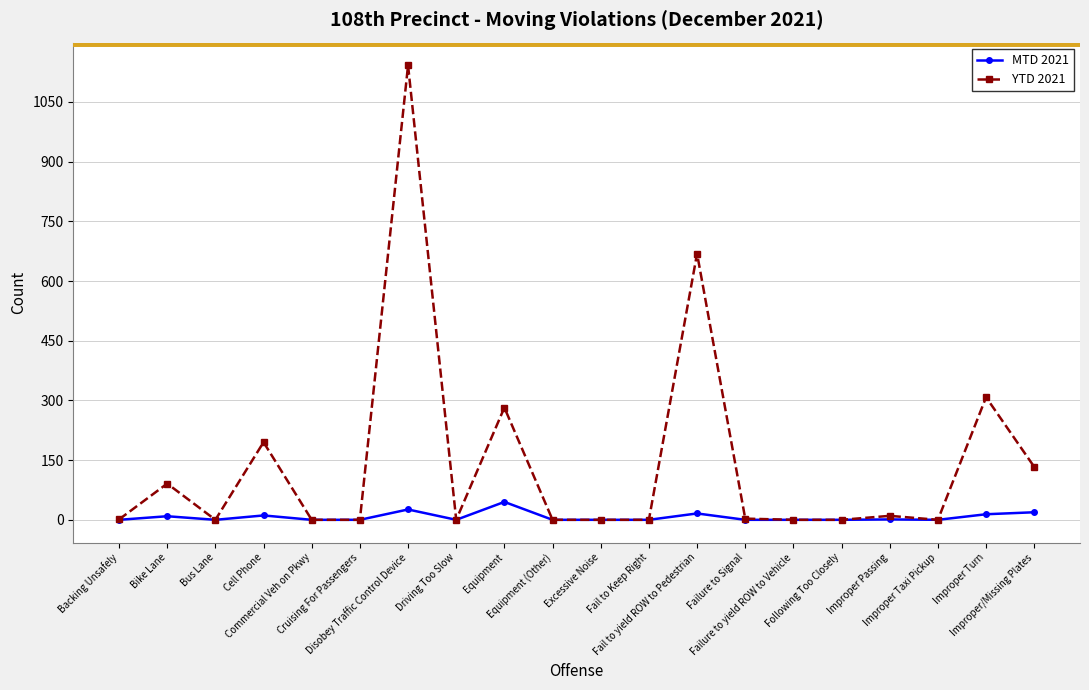

What is the label of the 2nd point from the right?

Improper Turn